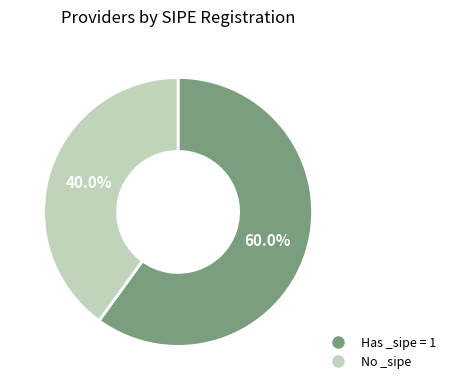

How many segments does this pie chart have?

2